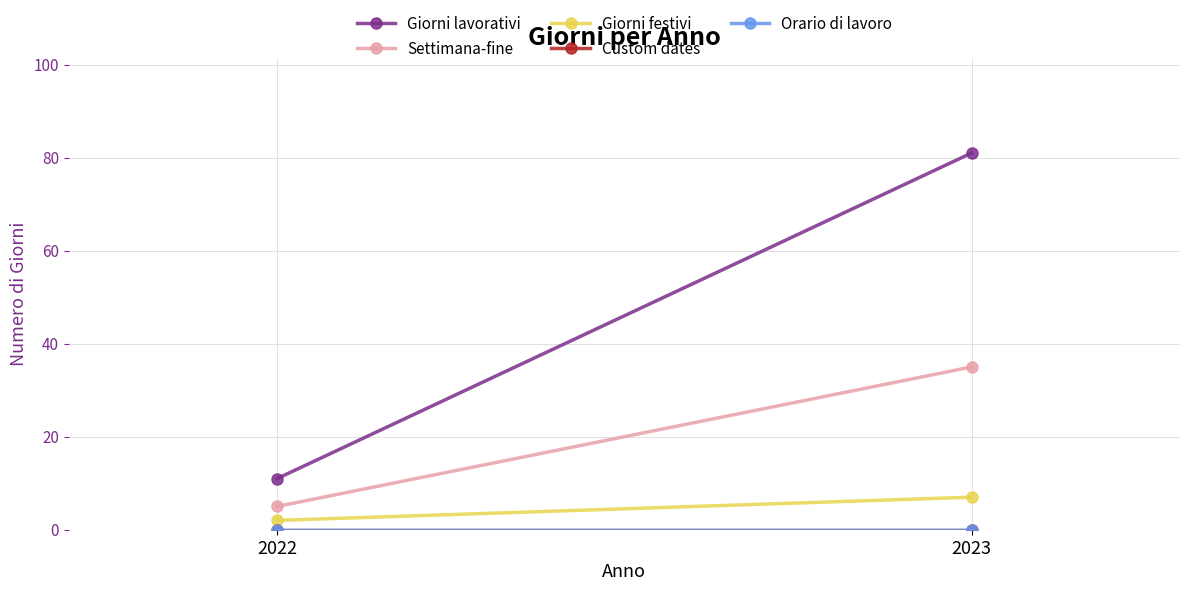

Which series has the largest total across all categories?

Giorni lavorativi